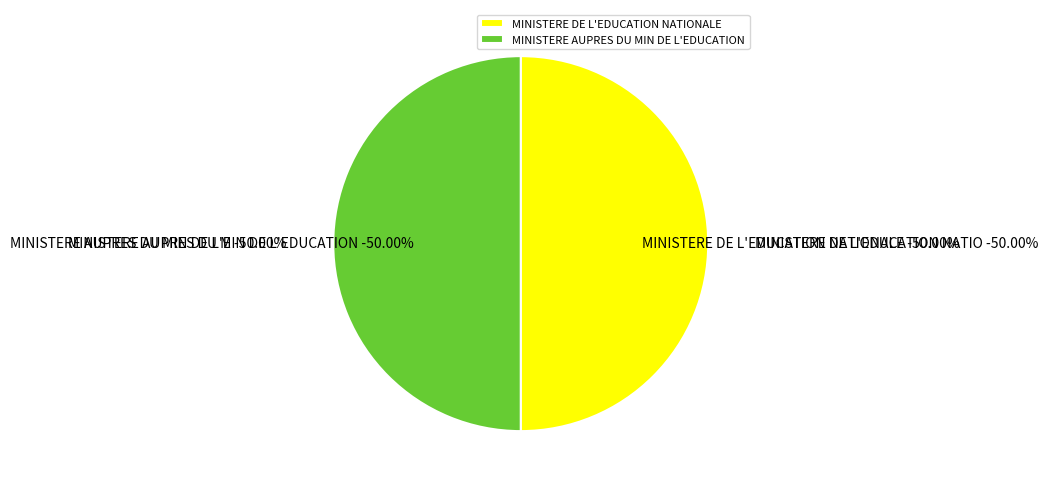

How many segments does this pie chart have?

2